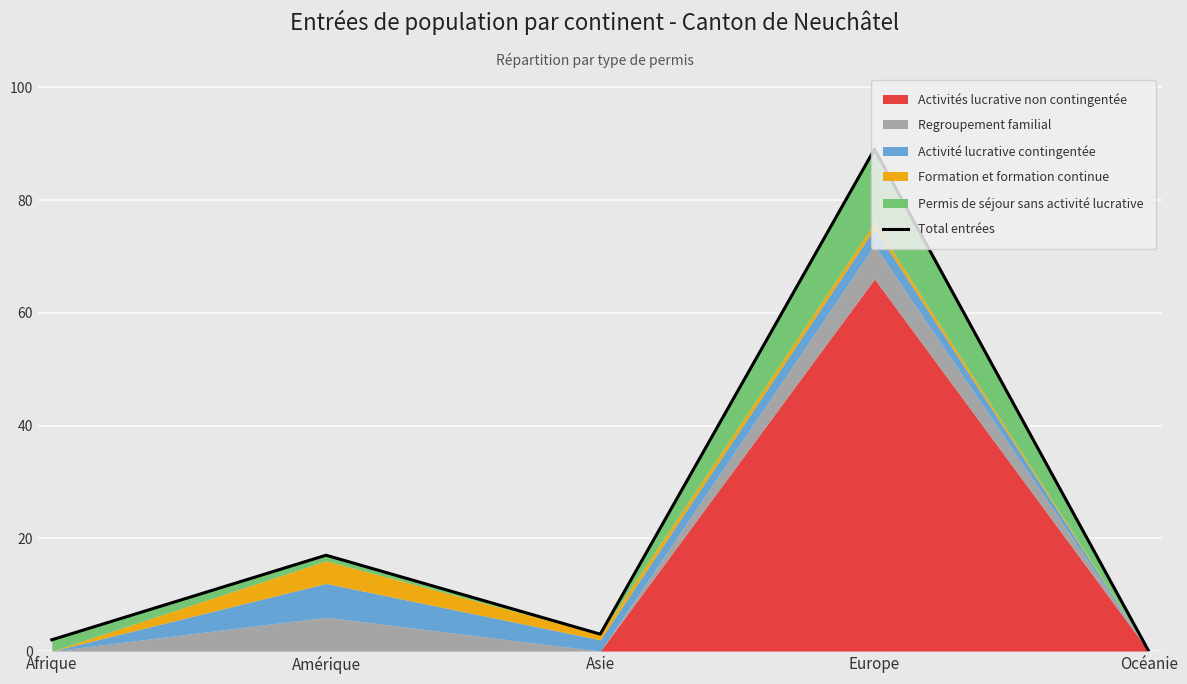

Reading right to left, list all the values displayed in this chart.

0	89	3	17	2